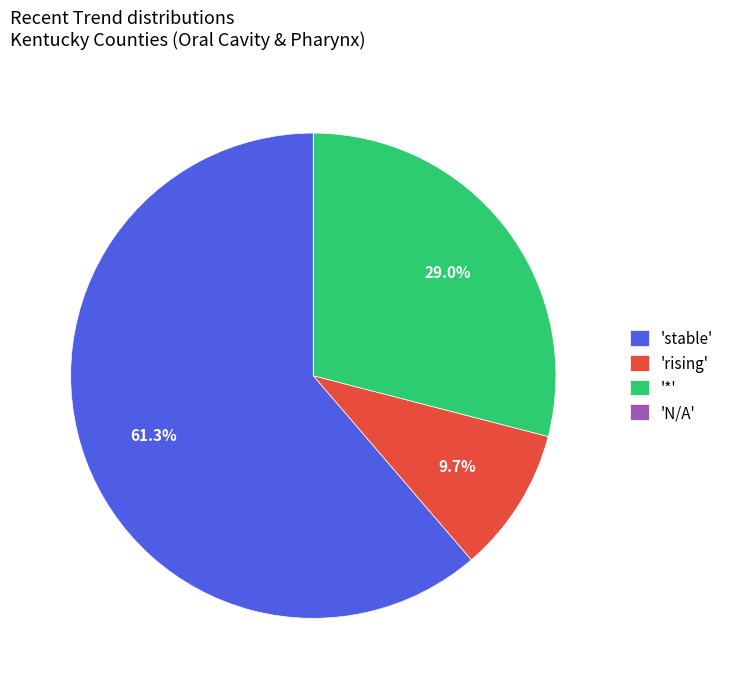

What is the largest slice in the pie chart?

'stable'